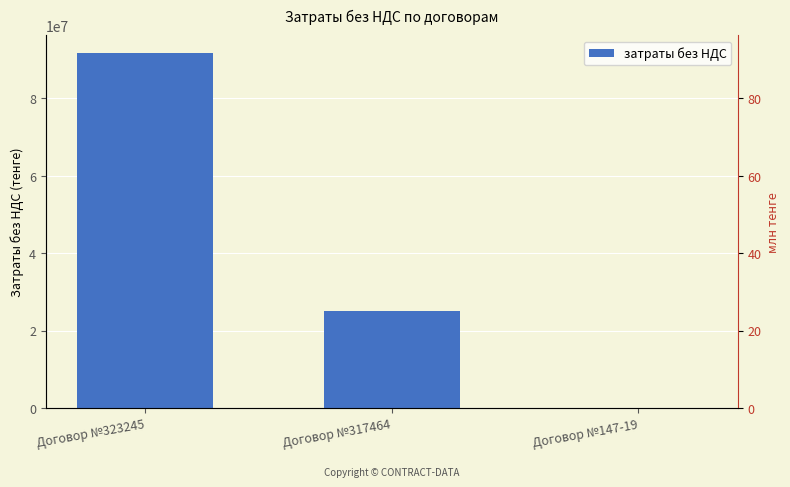

List the labels in order of value, smallest first.

Договор №147-19, Договор №317464, Договор №323245